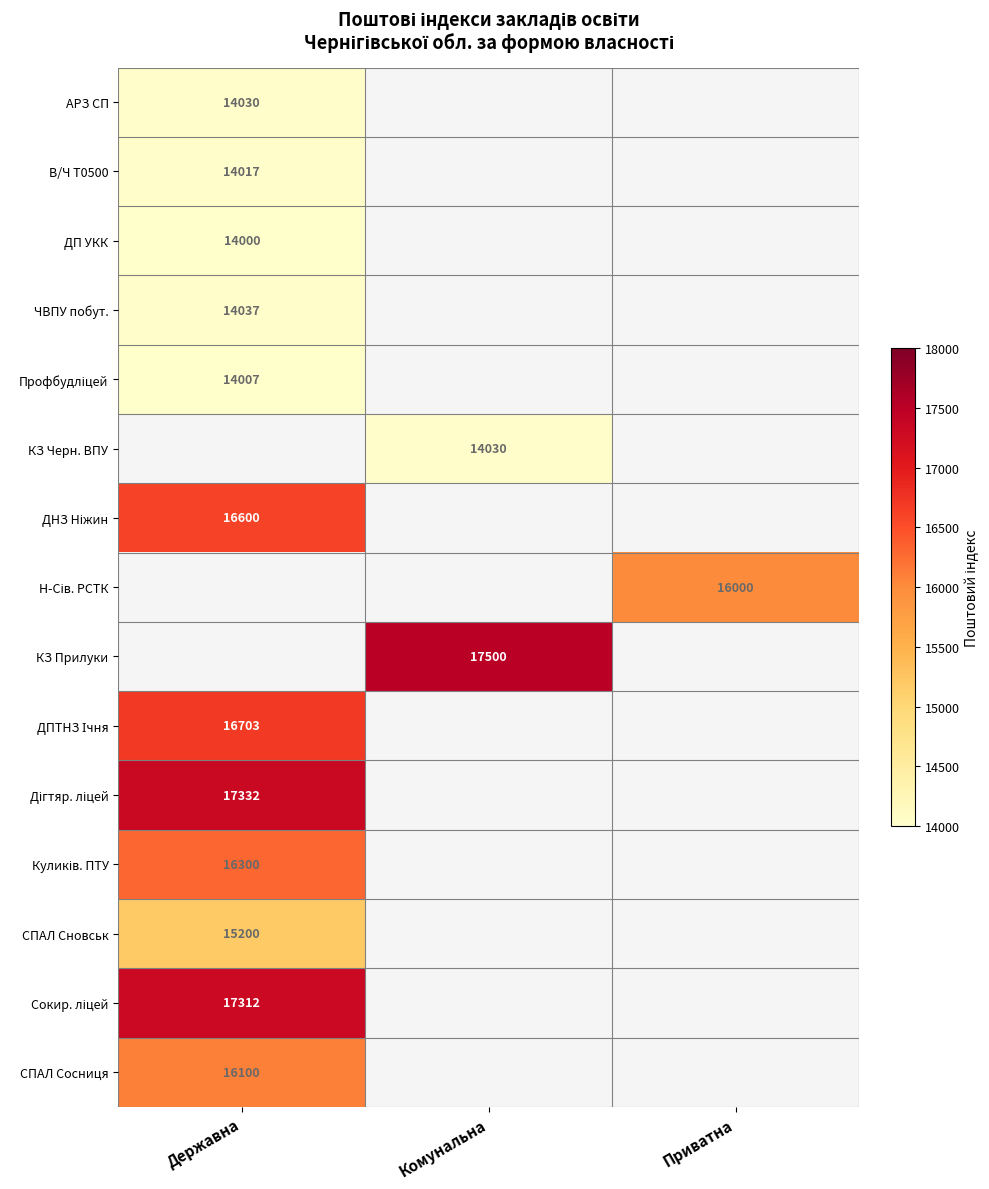

What is the minimum value shown in the chart?

14000.0